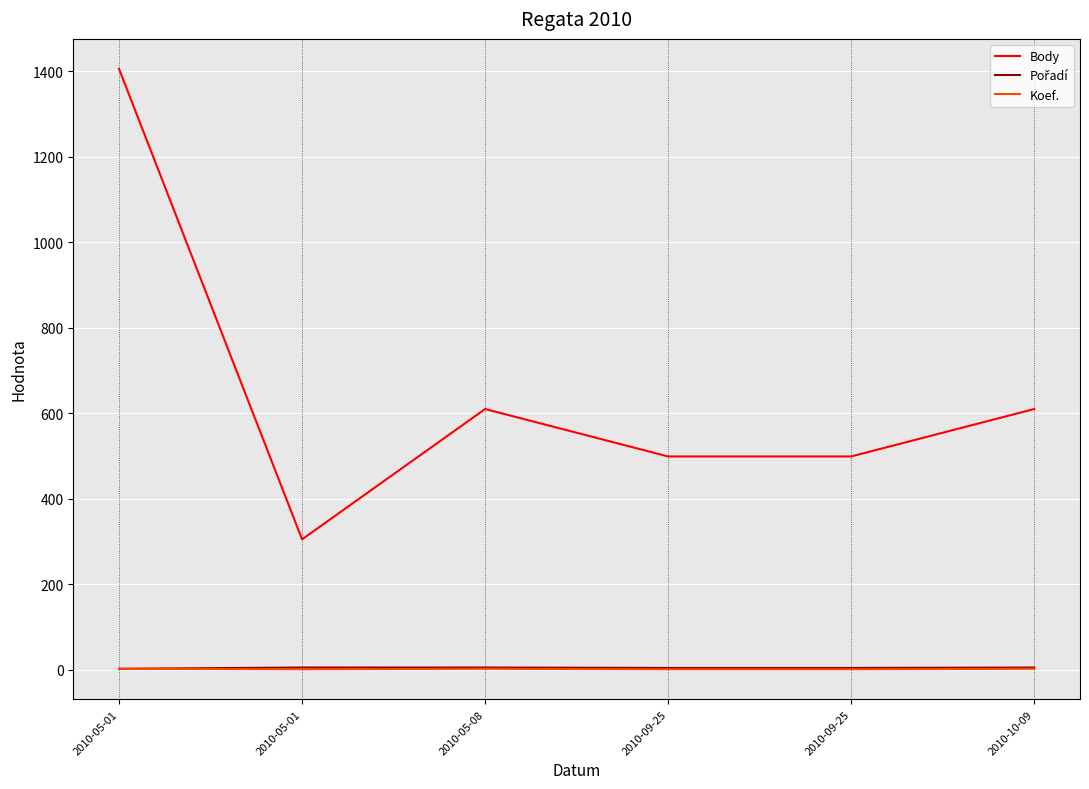

How many lines are shown in the chart?

3